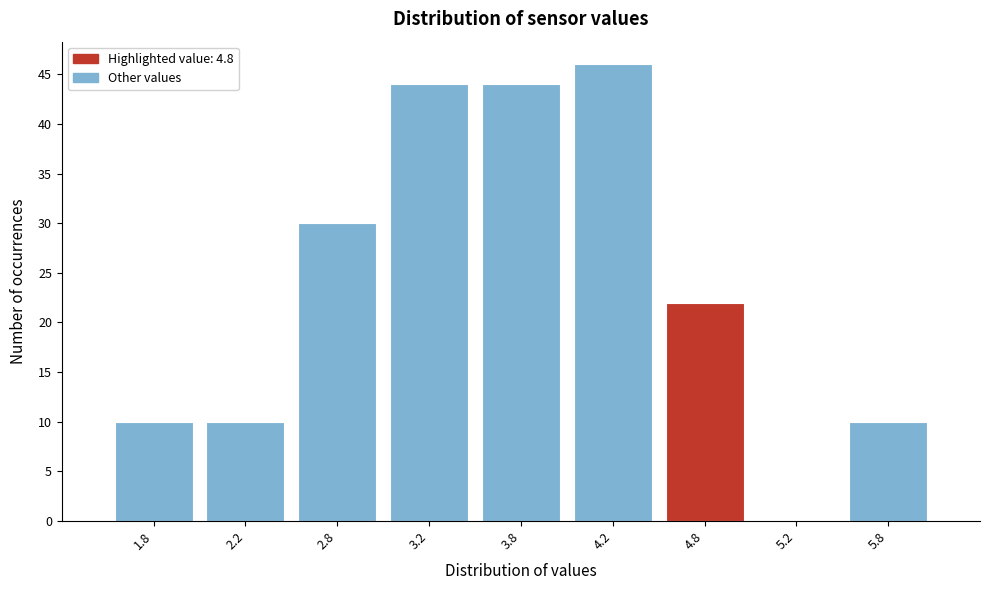

Reading left to right, transcribe this chart: for each bar, give the range it covers on the x-axis and its height. The values are not printed on the chart, so give them approximately, as read against the axis.

1.5 to 2.0: 10
2.0 to 2.5: 10
2.5 to 3.0: 30
3.0 to 3.5: 44
3.5 to 4.0: 44
4.0 to 4.5: 46
4.5 to 5.0: 22
5.0 to 5.5: 0
5.5 to 6.0: 10